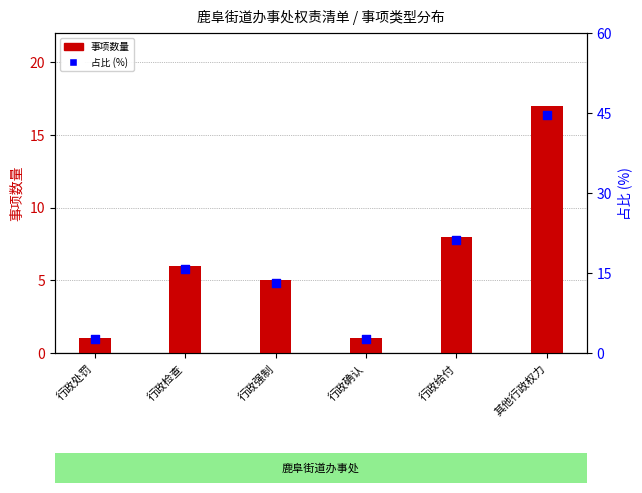

Which series reaches the minimum Y coordinate?

事项数量